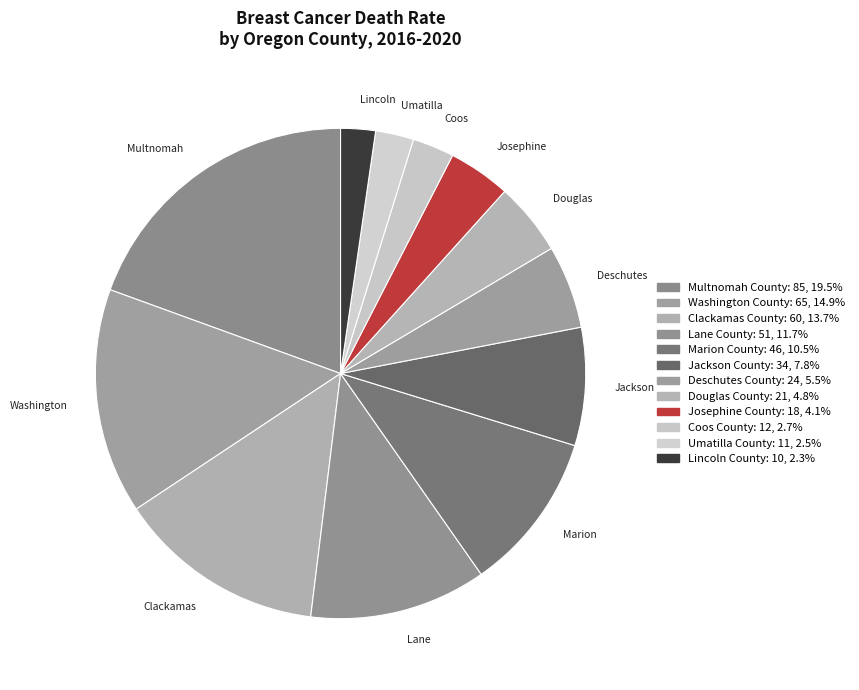

Count the number of slices in the pie.

12